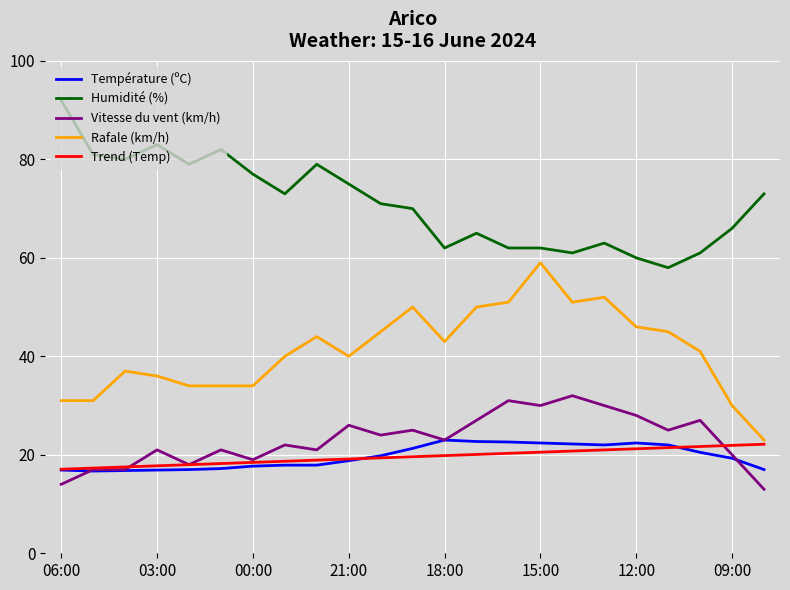

What is the maximum value shown in the chart?

92.0